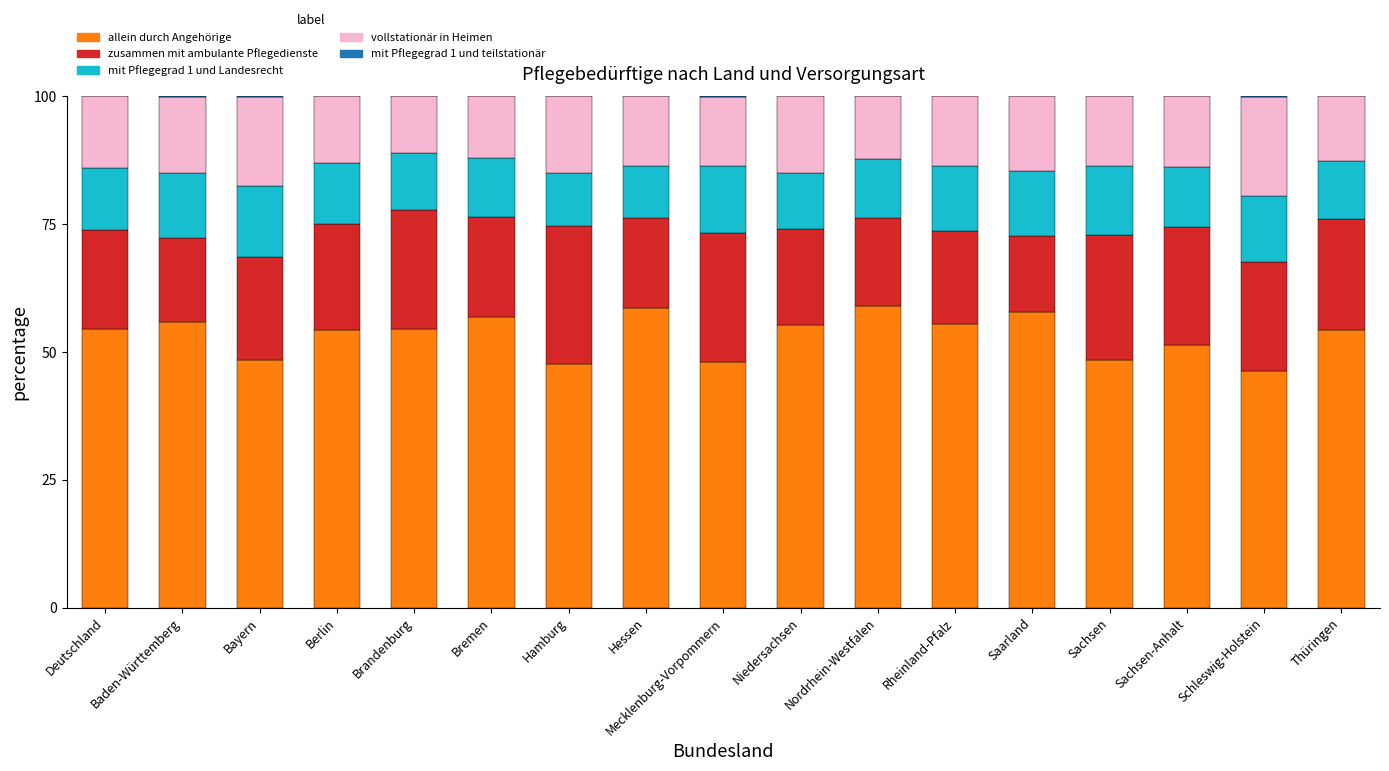

The allein durch Angehörige series shows 21.2 at Nordrhein-Westfalen. True or false?

False